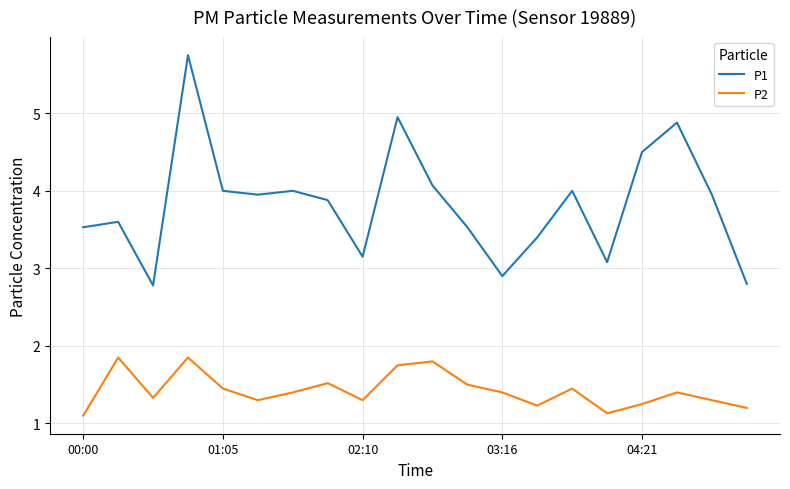

Which series has the largest range (max minus min)?

P1